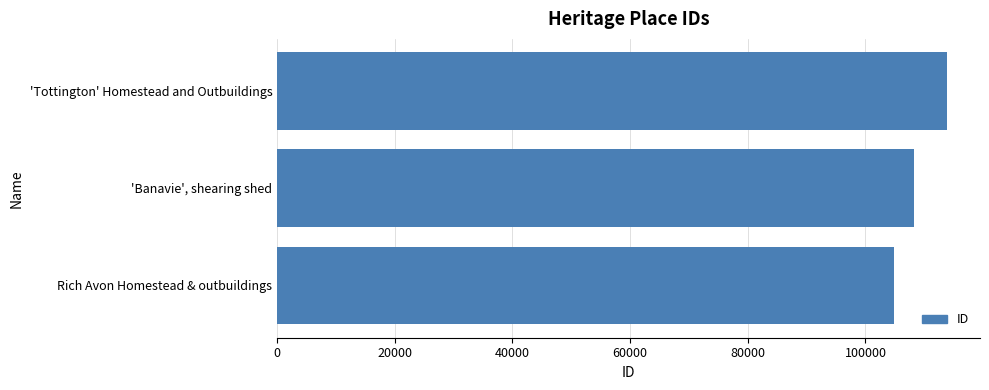

What is the ratio of the value at 'Tottington' Homestead and Outbuildings to the value at 'Banavie', shearing shed?

1.1